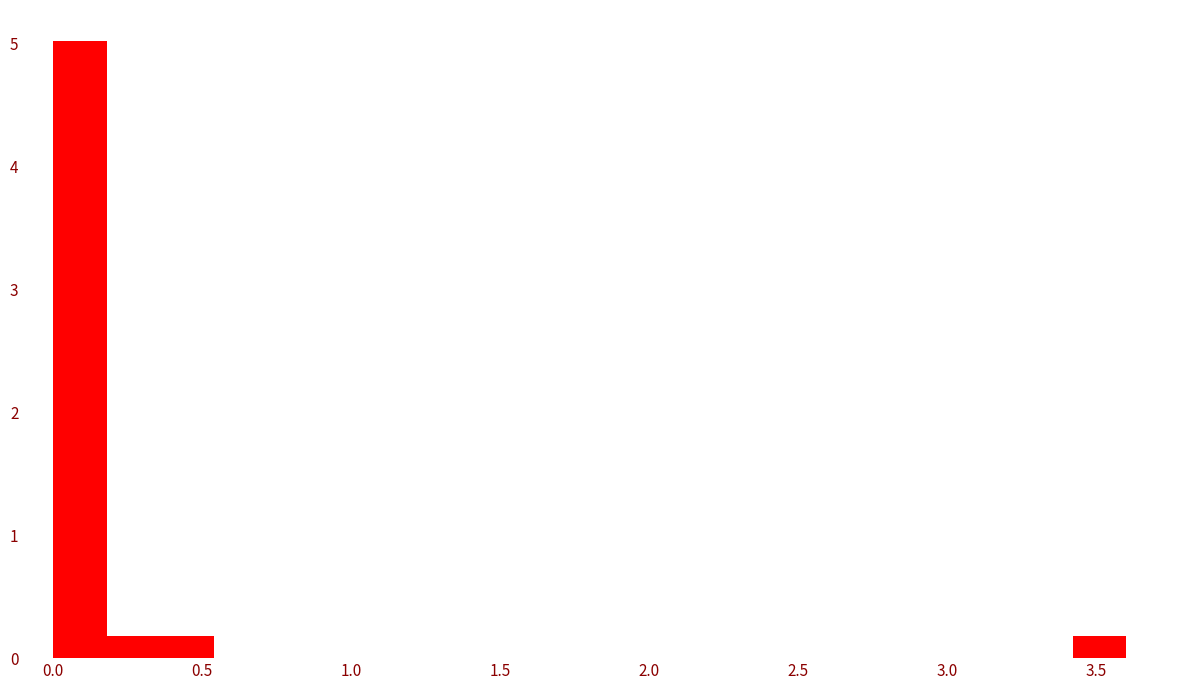

Read against the x-axis, roughly where is the centre of the tallest bar?

0.10